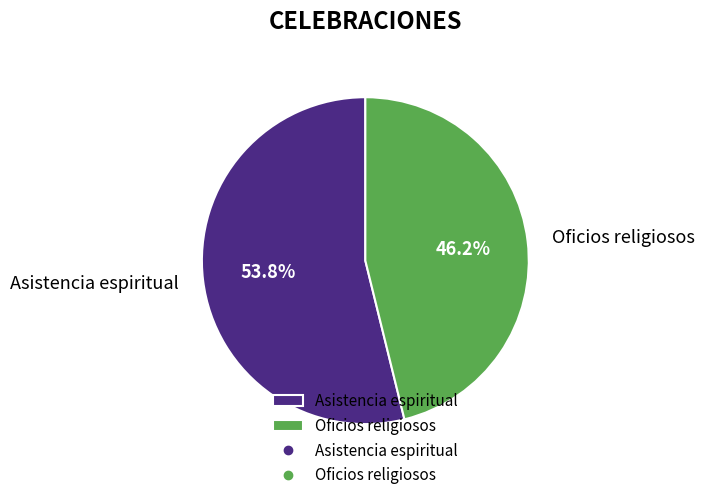

Which has a higher value, Asistencia espiritual or Oficios religiosos?

Asistencia espiritual